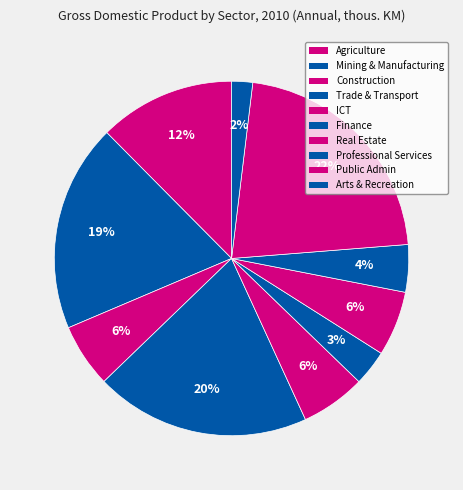

How many segments does this pie chart have?

10